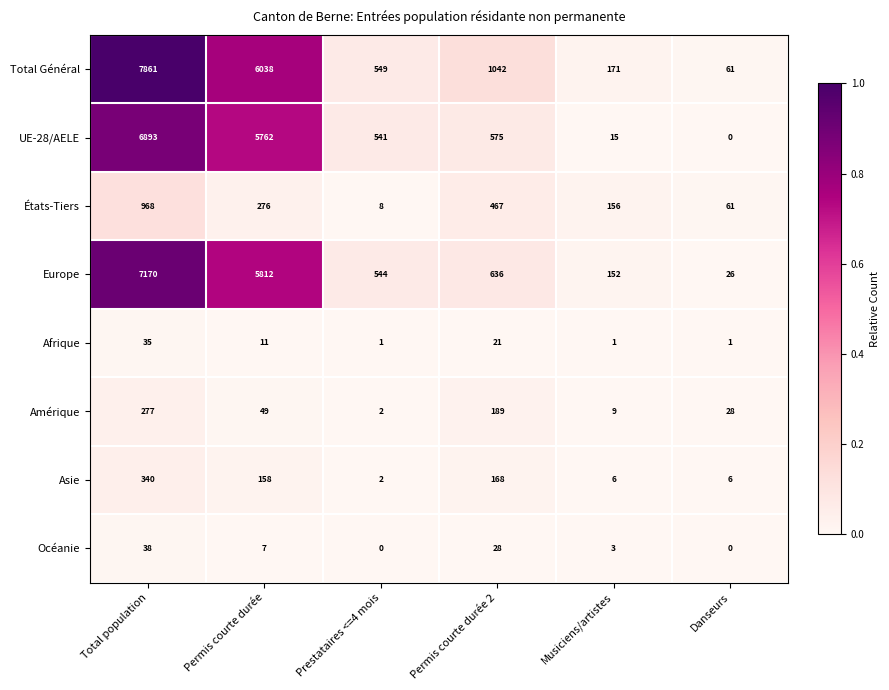

At Total population, list the series in order from smallest to largest.

Afrique, Océanie, Amérique, Asie, États-Tiers, UE-28/AELE, Europe, Total Général